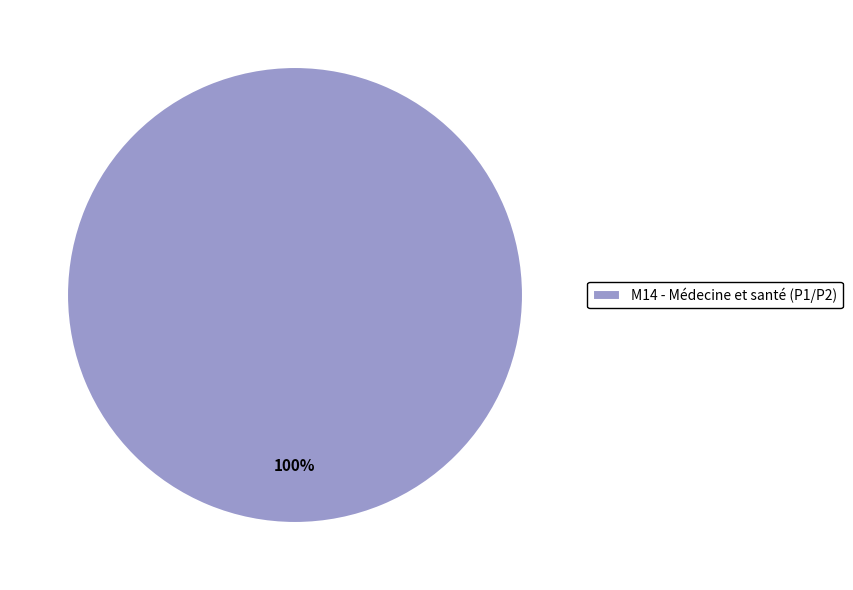

Rank the categories by value from lowest to highest.

M14 - Médecine et santé (P1/P2)